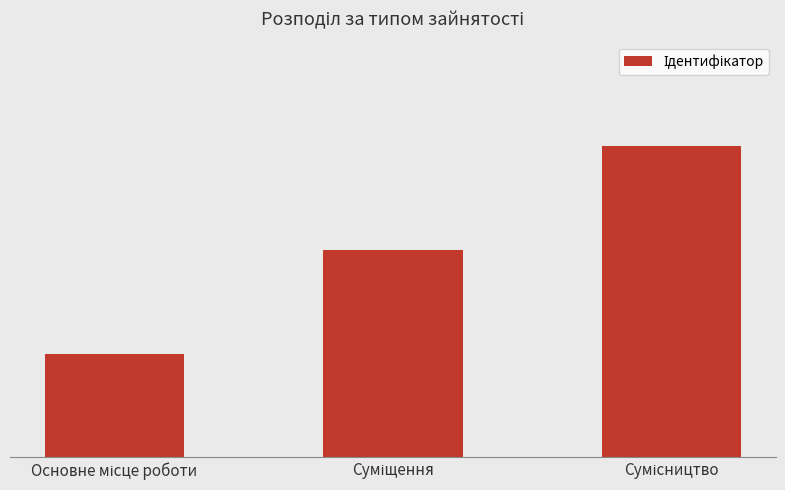

List the labels in order of value, smallest first.

Основне місце роботи, Суміщення, Сумісництво